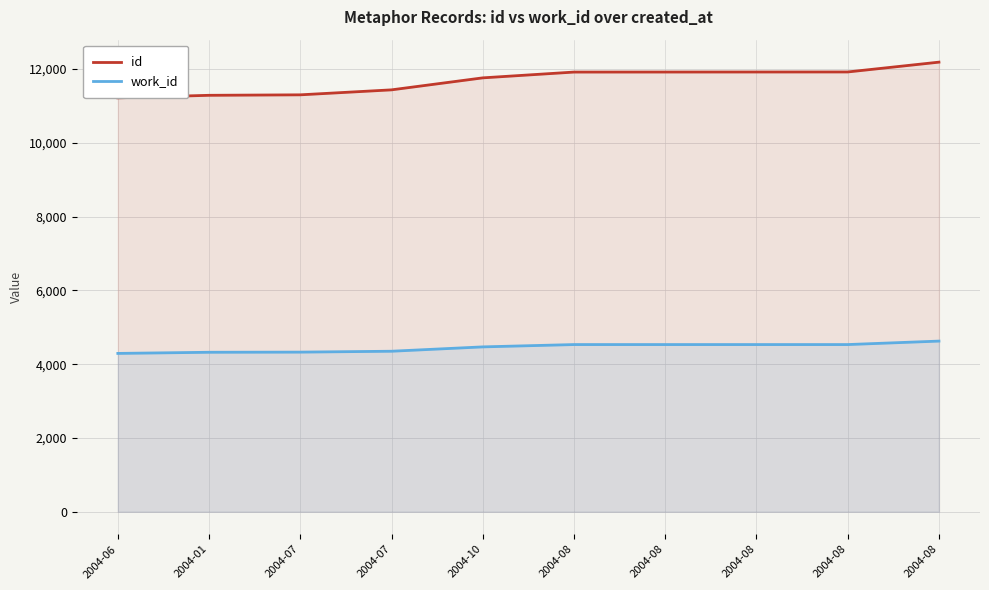

Rank the series at 2004-10 from lowest to highest value.

work_id, id